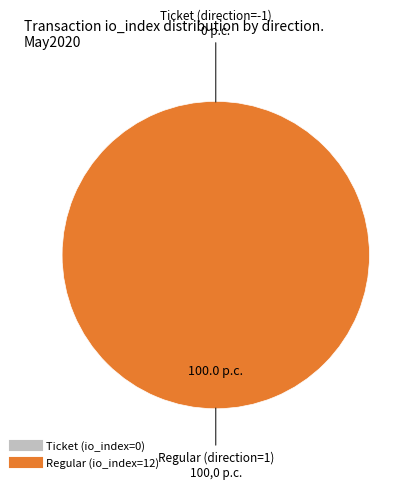

Which category has the biggest portion of the pie?

direction=1 (io_index=12)